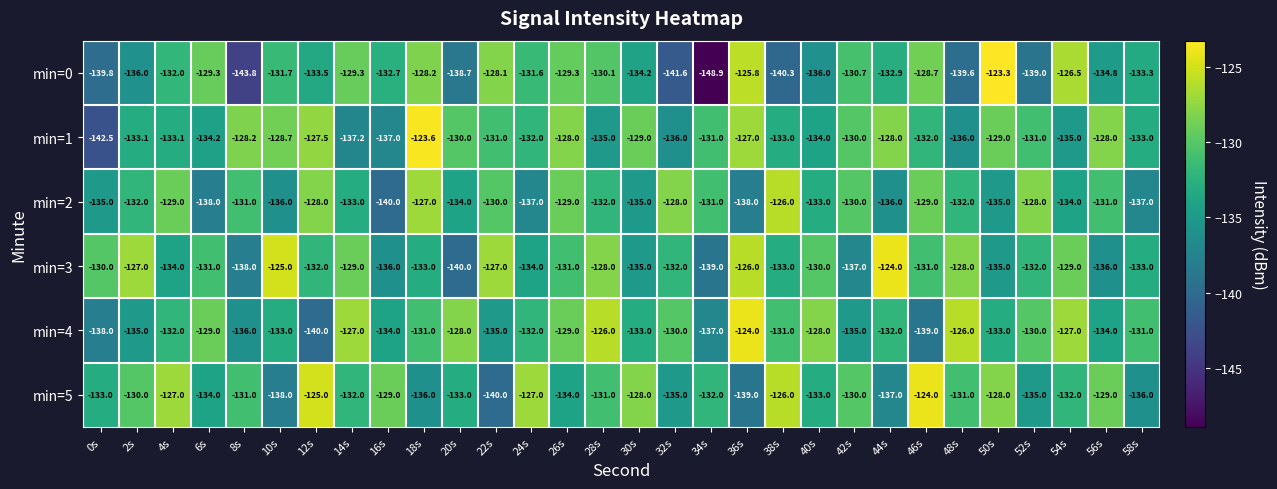

What is the difference between the highest and lowest values at 32s?

13.6